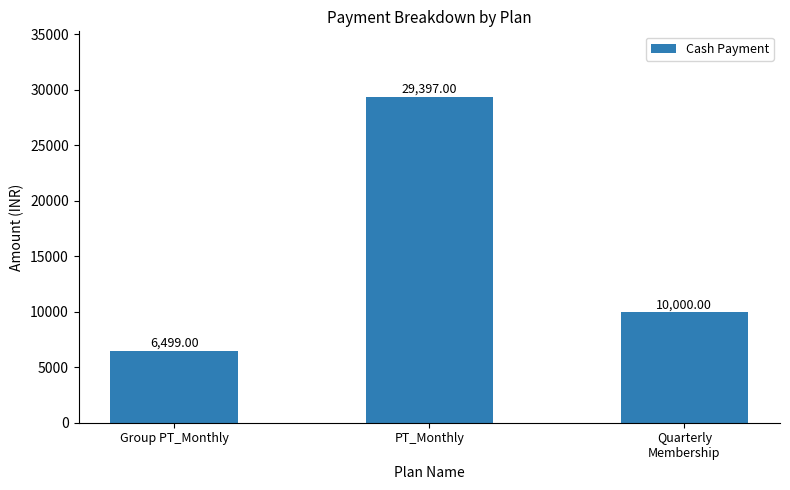

Between PT_Monthly and Group PT_Monthly, which is larger?

PT_Monthly